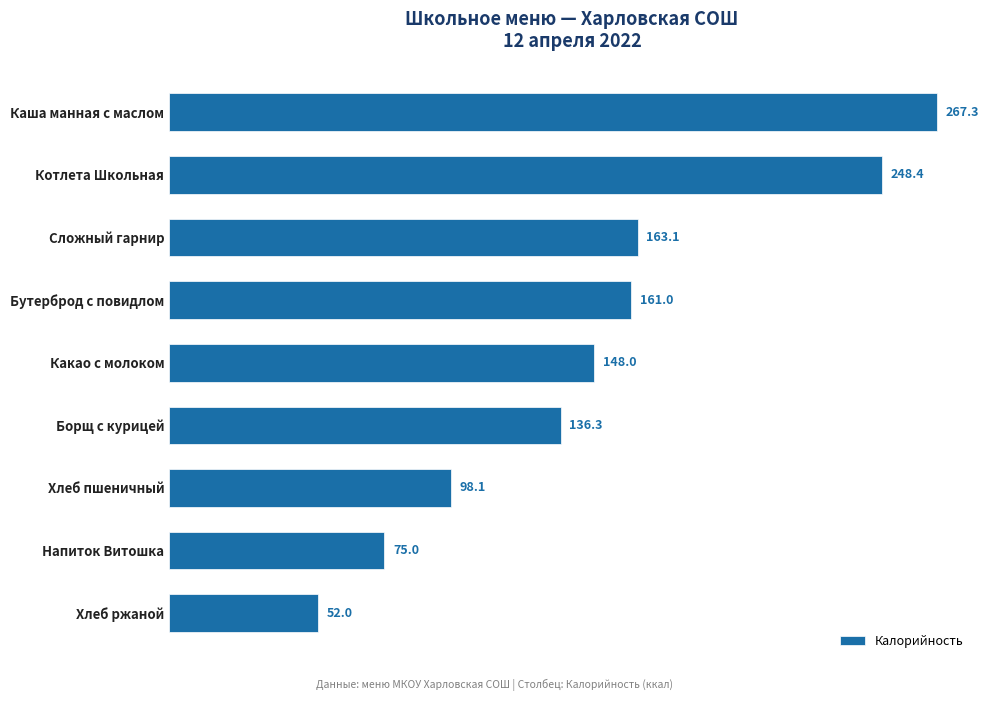

What is the average value?

149.9